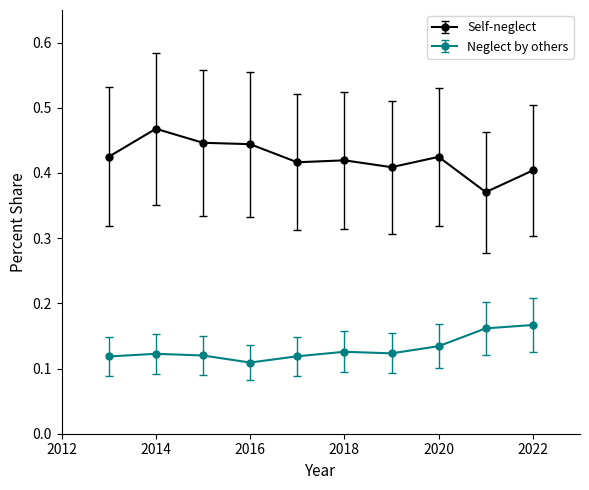

True or false: Neglect by others and Self-neglect intersect in this chart.

False